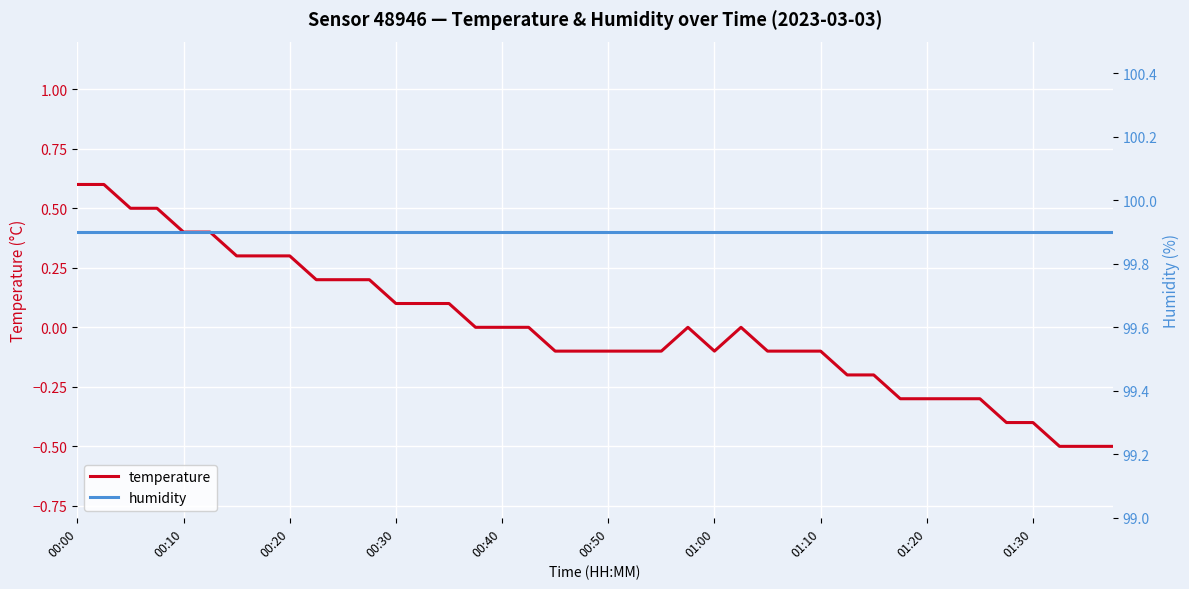

At which label does temperature first exceed 0?

00:00